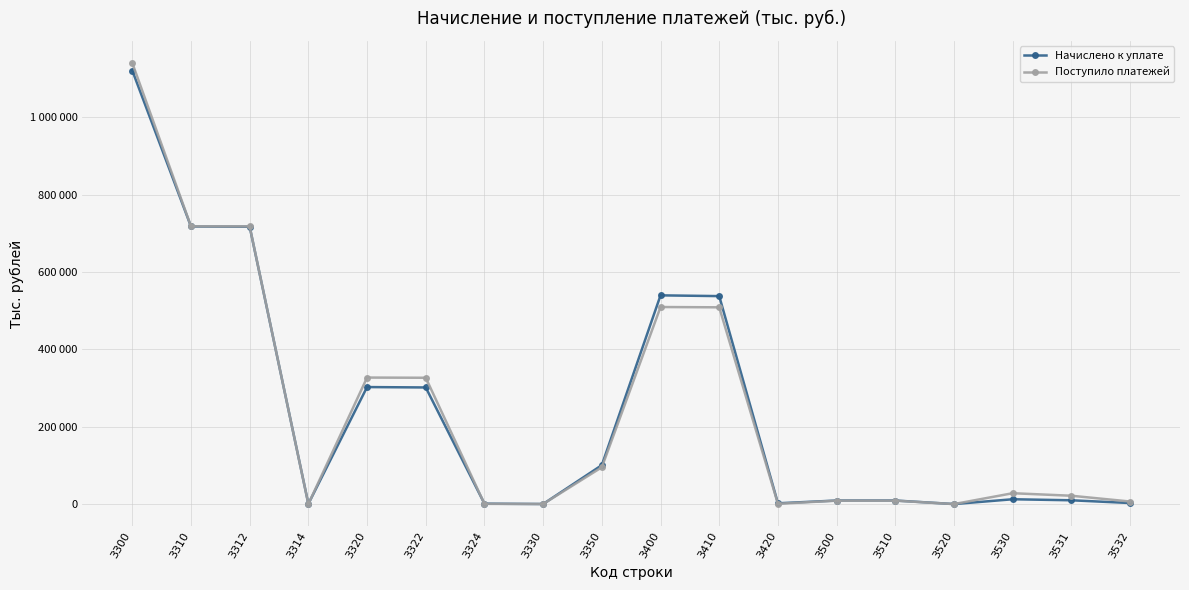

Reading left to right, what are all the values shown in this chart?

Начислено к уплате: 1121030	717745	717208	537	302508	301500	1008	118	100659	539654	537684	1970	9149	9141	8	12426	9757	2669
Поступило платежей: 1140558	718175	718075	100	327095	326559	536	120	95168	509473	508720	753	8743	8753	-10	28030	21490	6540